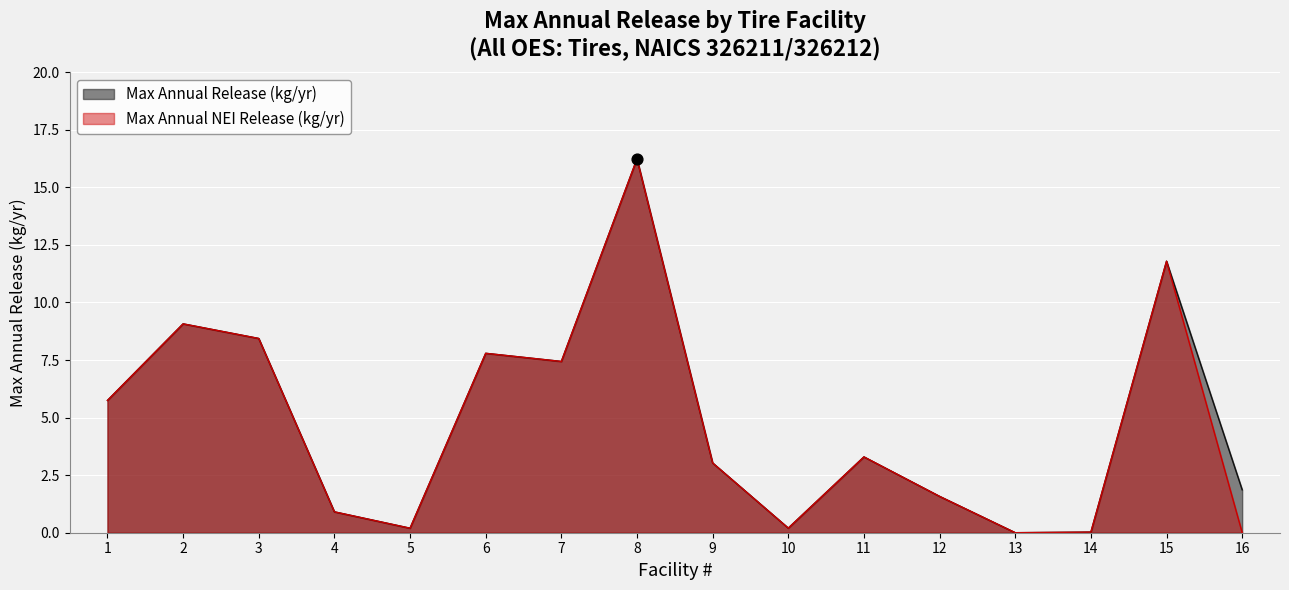

Which series reaches the minimum Y coordinate?

Max Annual NEI Release (kg/yr)